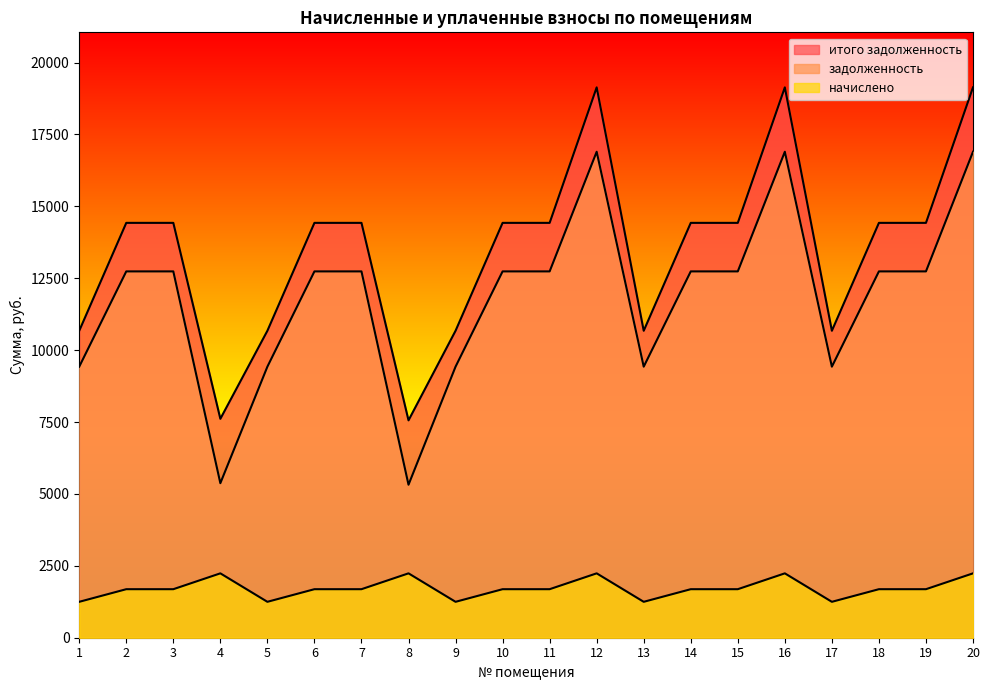

Which category has the highest value in the задолженность series?

12